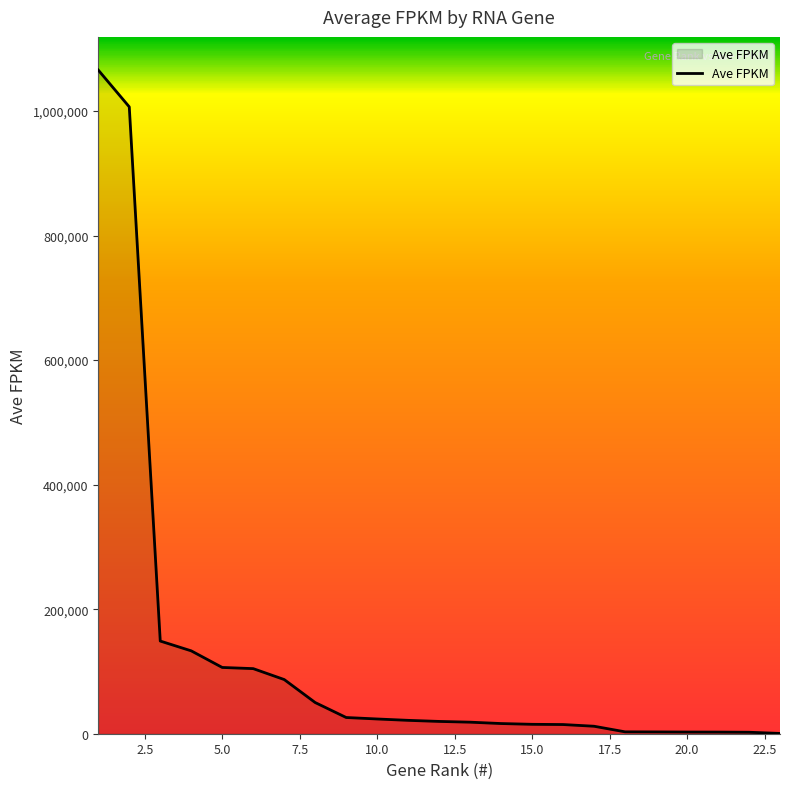

What is the greatest value displayed?

1065842